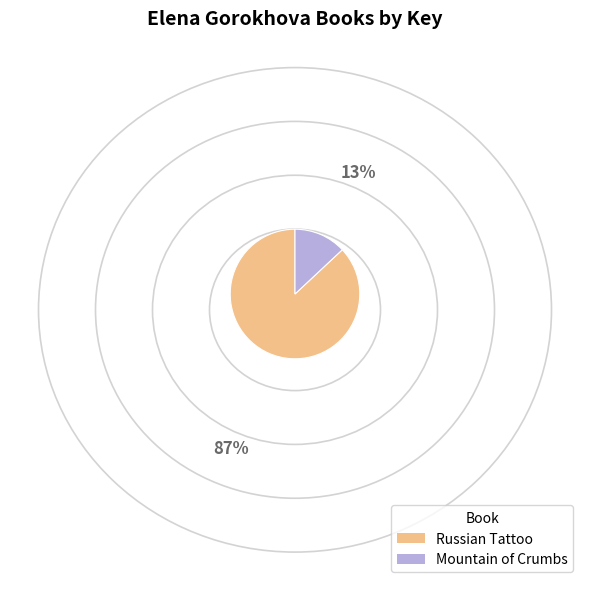

Does any single category account for the majority?

Yes